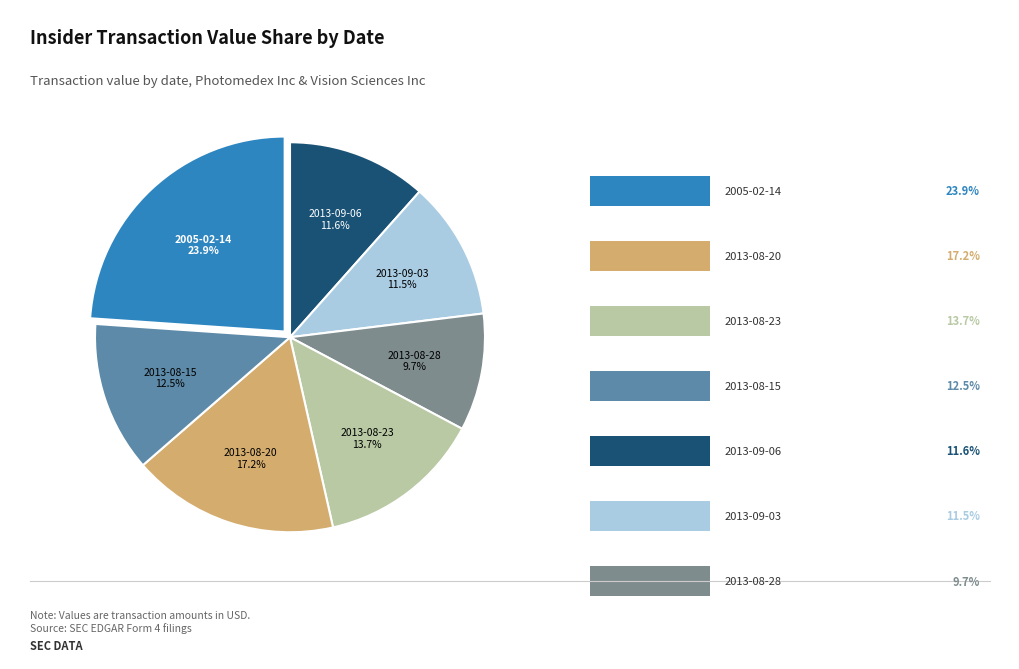

To the nearest percent, what is the difference between the largest and smallest slice percentages?

14%